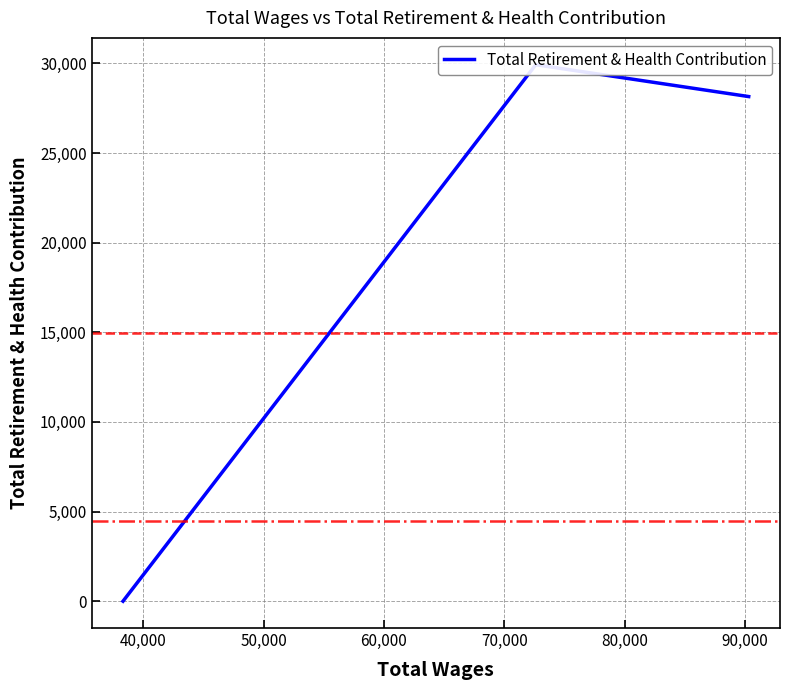

What is the average value?

19360